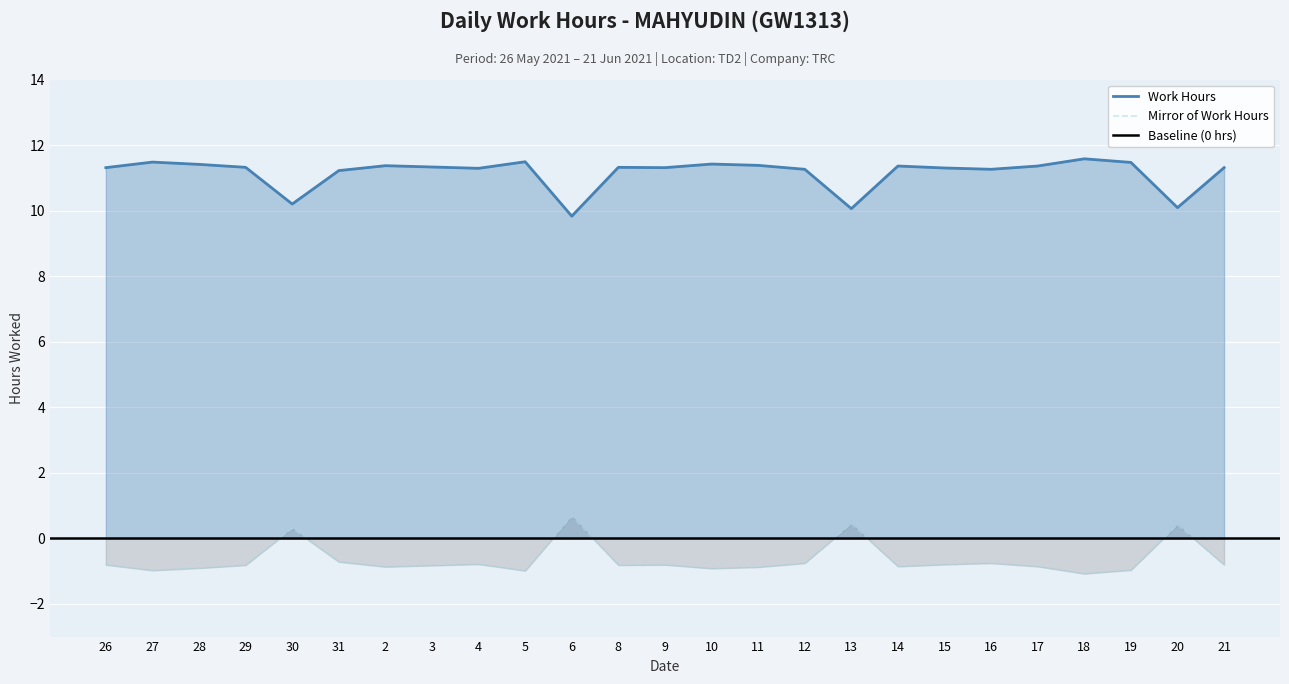

Approximately how many times larger is the value at 31 compared to 10?

1.0